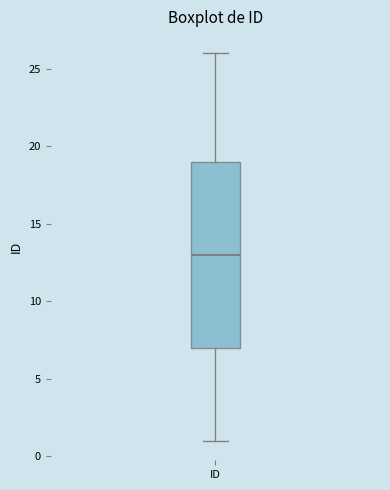

Transcribe this box plot: give where the median line is, the range the box spans, and where the two whiskers end, as read against the y-axis. The values are not printed on the chart, so give them approximately, as read against the axis.

median 13, box 7 to 19, whiskers 1 to 26